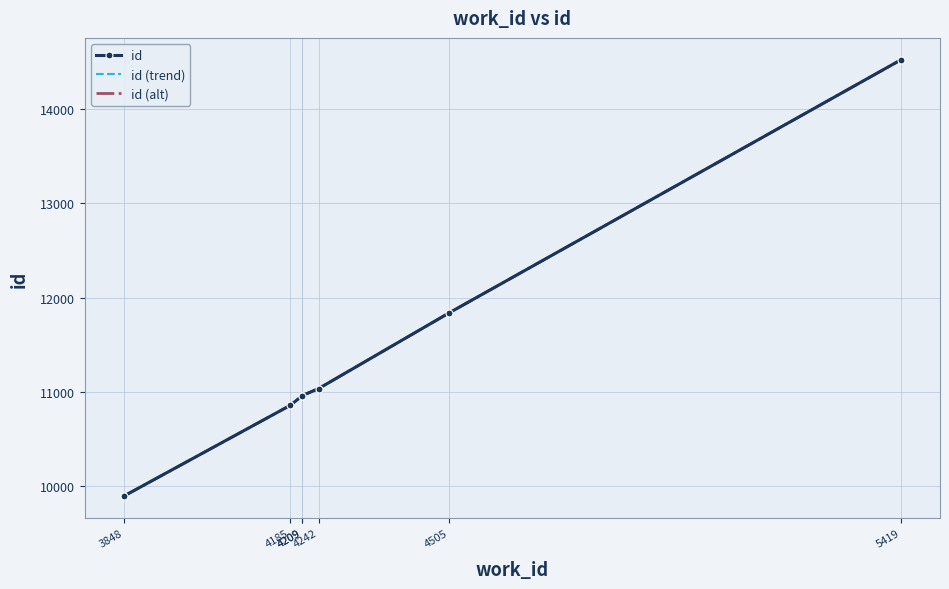

What is the smallest value displayed?

9892